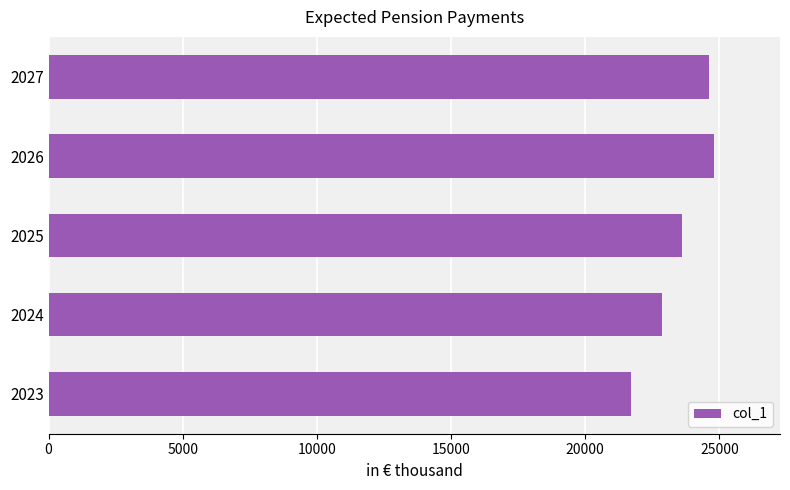

Are the bars grouped side by side (vs. stacked)?

No